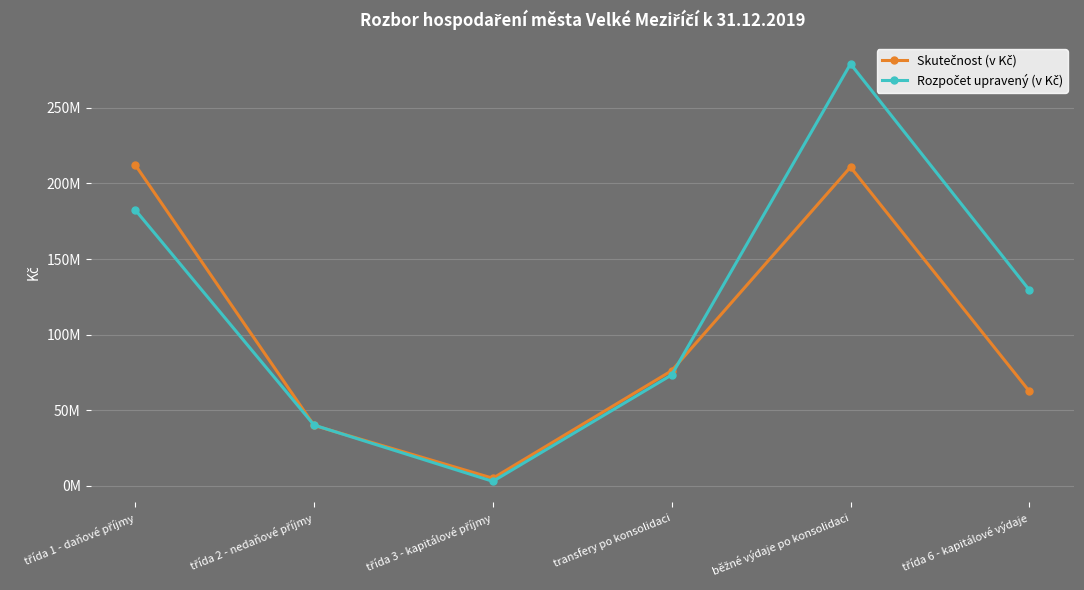

Is the value of Rozpočet upravený (v Kč) at třída 6 - kapitálové výdaje greater than the value of Skutečnost (v Kč) at běžné výdaje po konsolidaci?

No